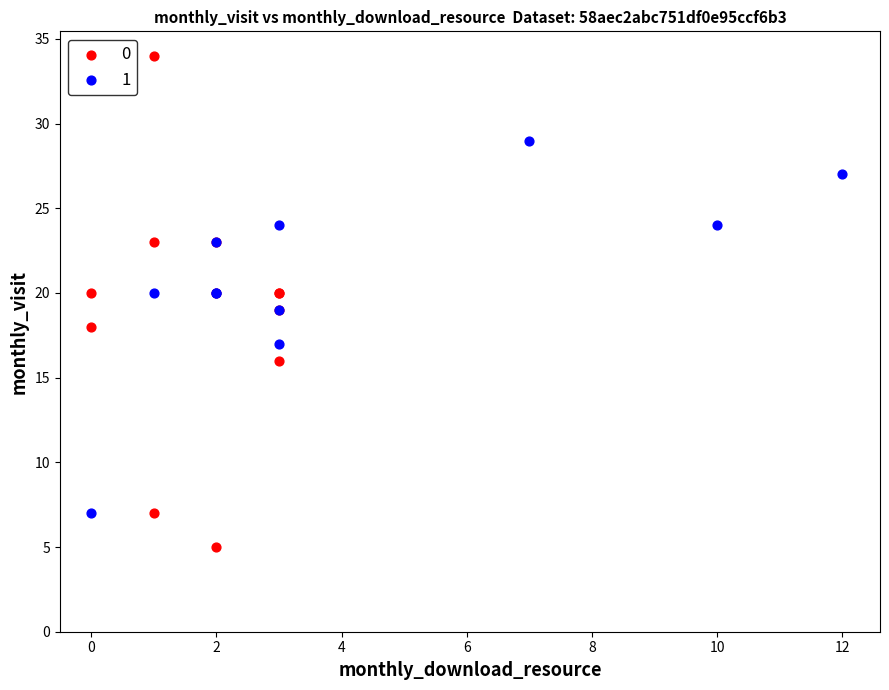

What are all the series names shown in the legend?

0, 1